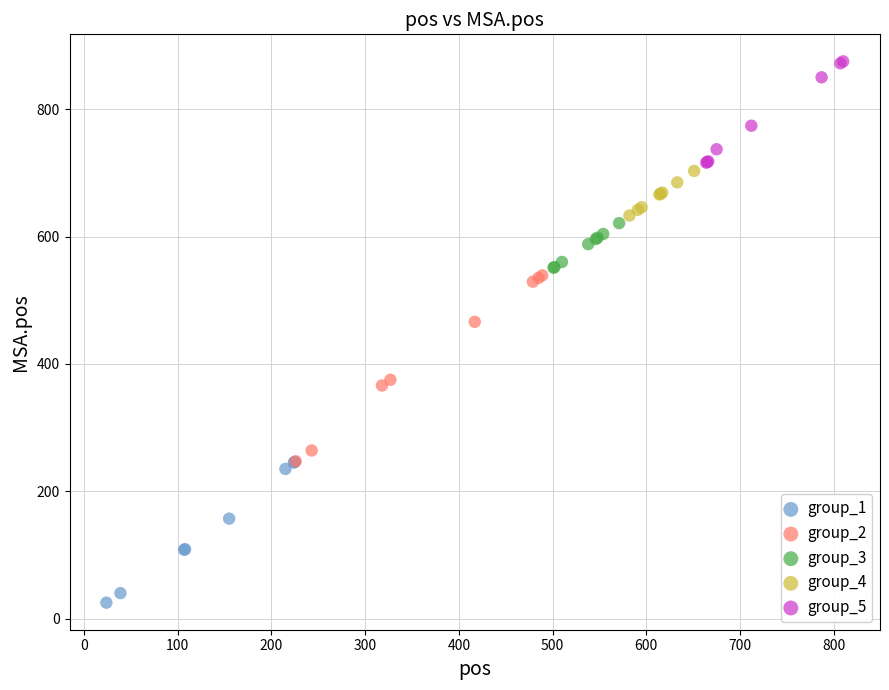

Which series contains the lowest Y value?

group_1